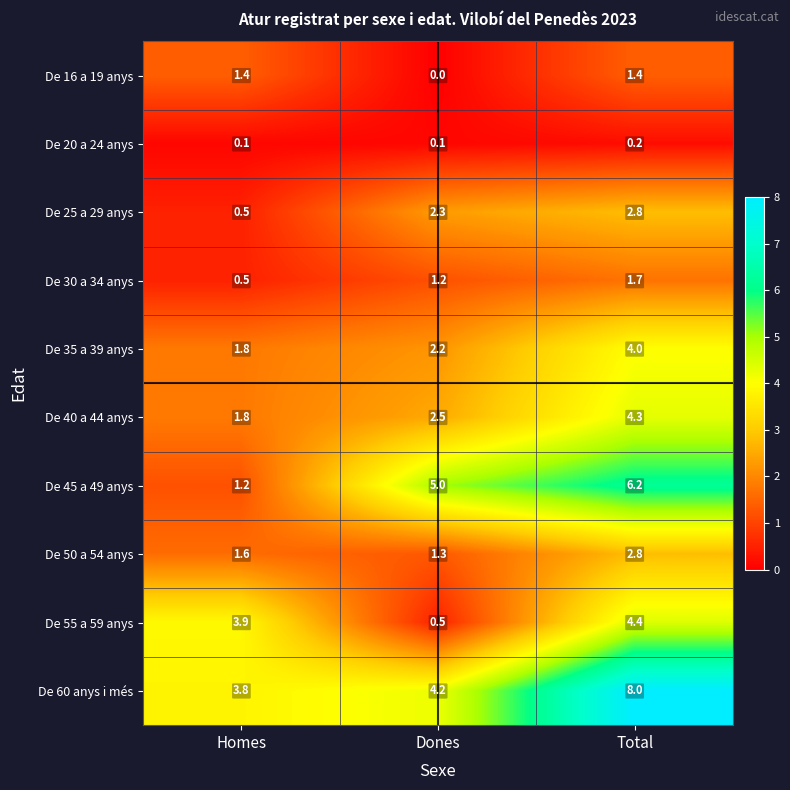

Reading left to right, extract all data points from this chart.

De 16 a 19 anys: 1.4	0.0	1.4
De 20 a 24 anys: 0.1	0.1	0.2
De 25 a 29 anys: 0.5	2.3	2.8
De 30 a 34 anys: 0.5	1.2	1.7
De 35 a 39 anys: 1.8	2.2	4.0
De 40 a 44 anys: 1.8	2.5	4.3
De 45 a 49 anys: 1.2	5.0	6.2
De 50 a 54 anys: 1.6	1.3	2.8
De 55 a 59 anys: 3.9	0.5	4.4
De 60 anys i més: 3.8	4.2	8.0